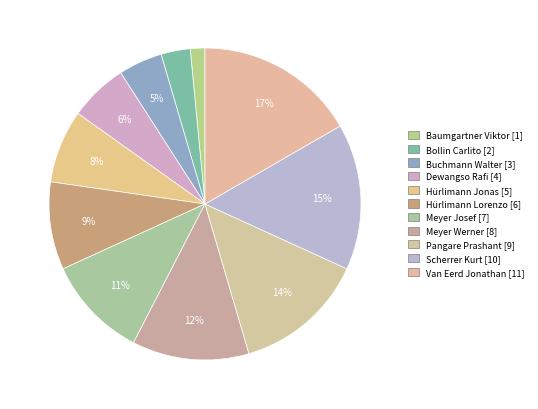

How much of the chart is everything except Baumgartner Viktor?

98.5%